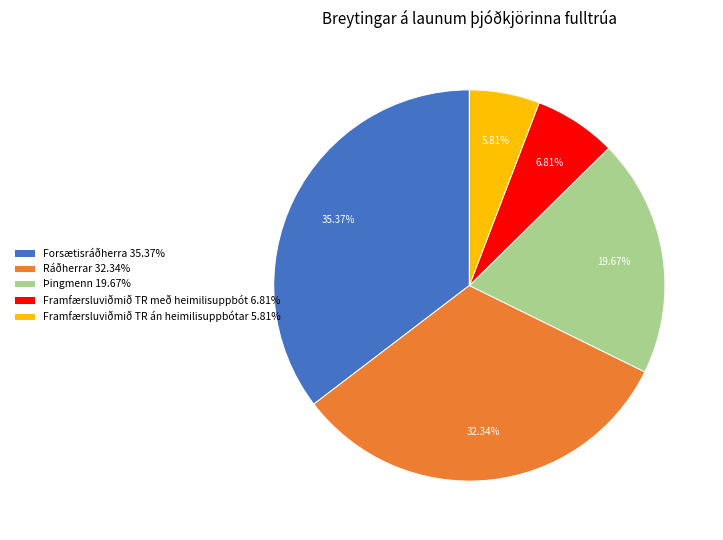

How many slices are in this pie chart?

5